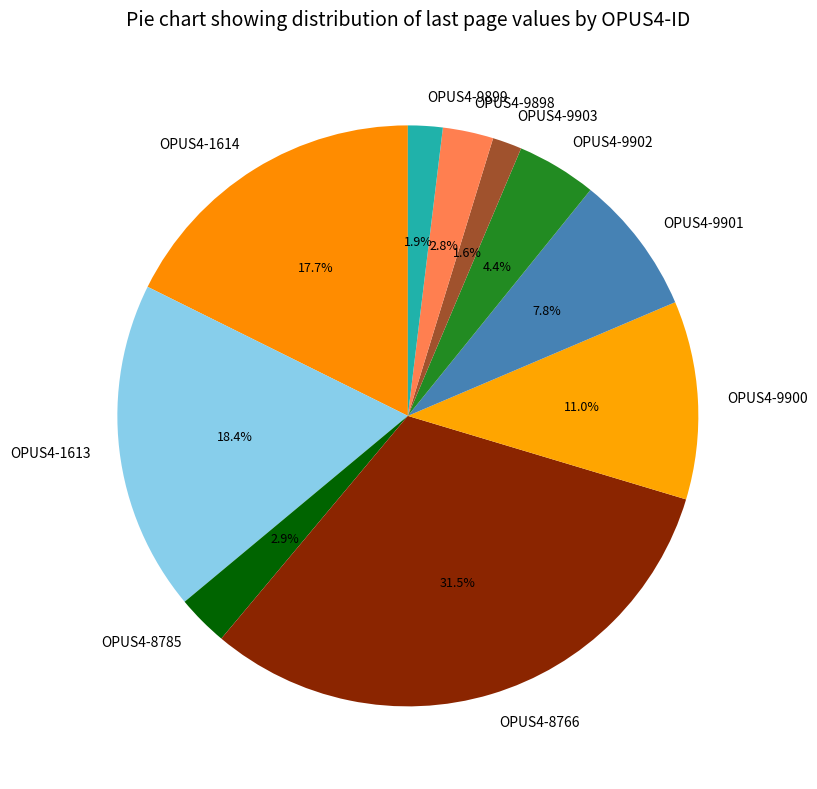

Which has a higher value, OPUS4-8766 or OPUS4-9903?

OPUS4-8766